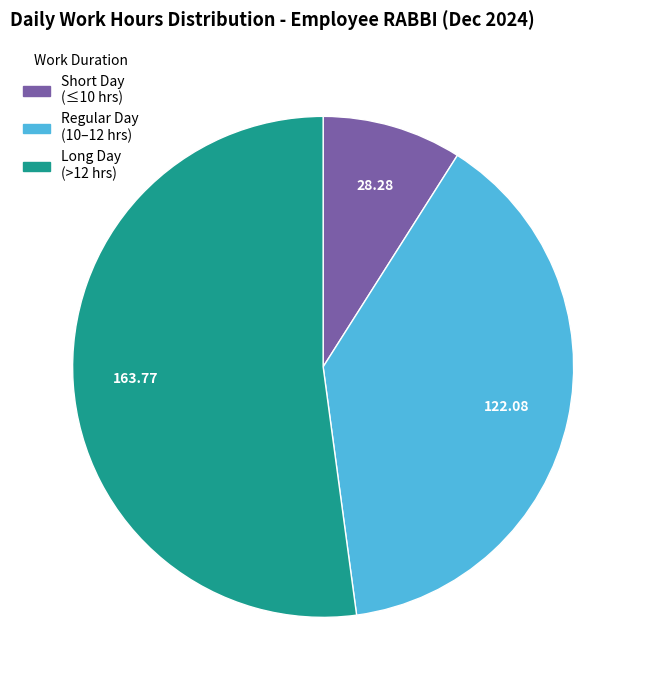

Does any single category account for the majority?

Yes